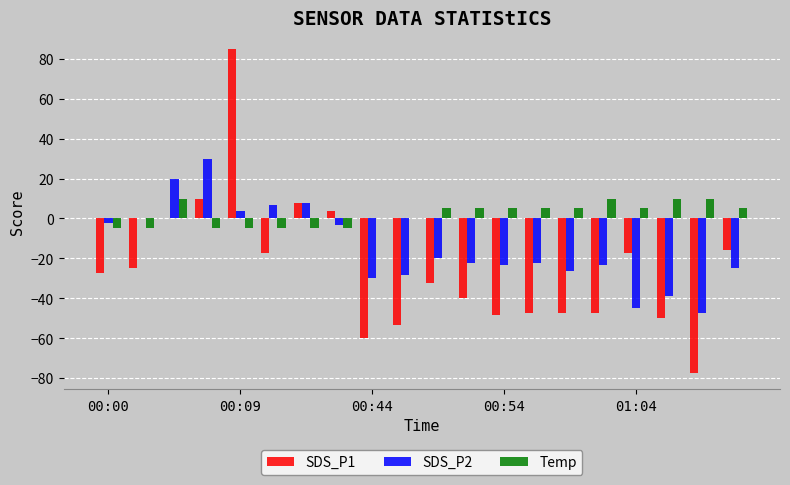

Which series has the widest spread of values?

SDS_P1